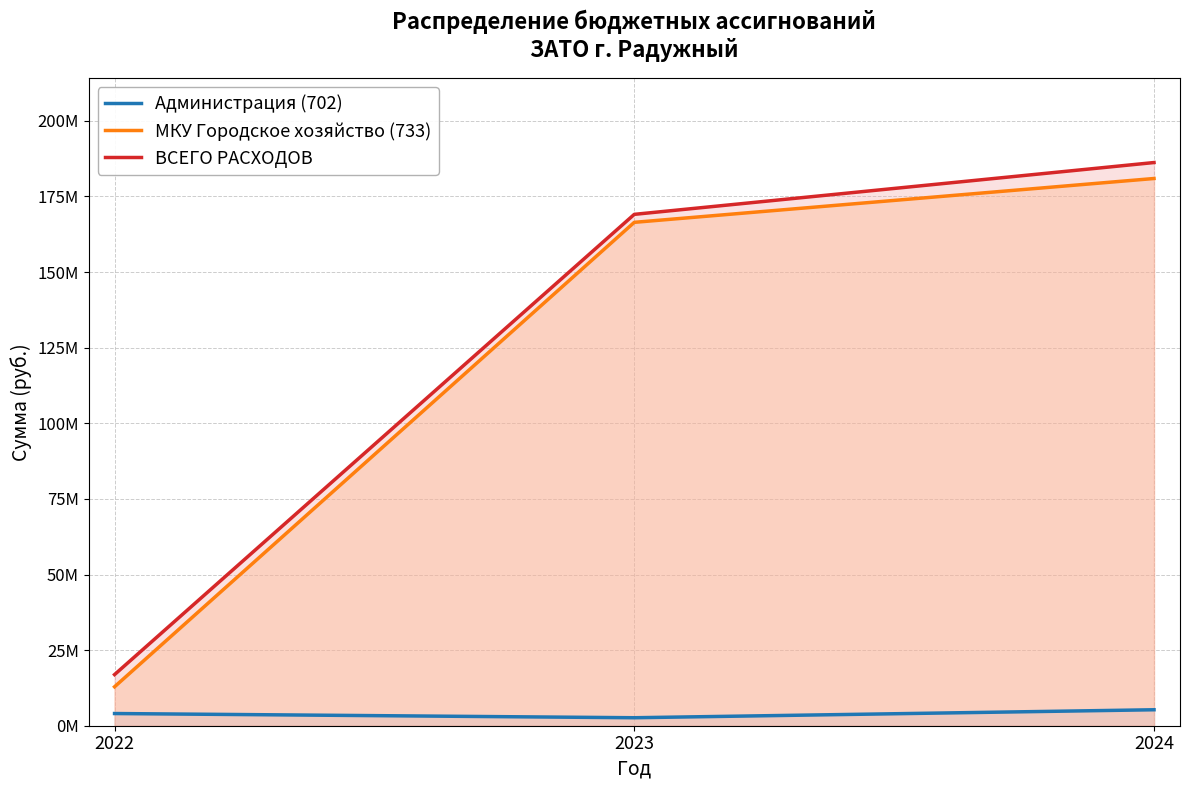

Which label corresponds to the smallest value in the chart?

2023